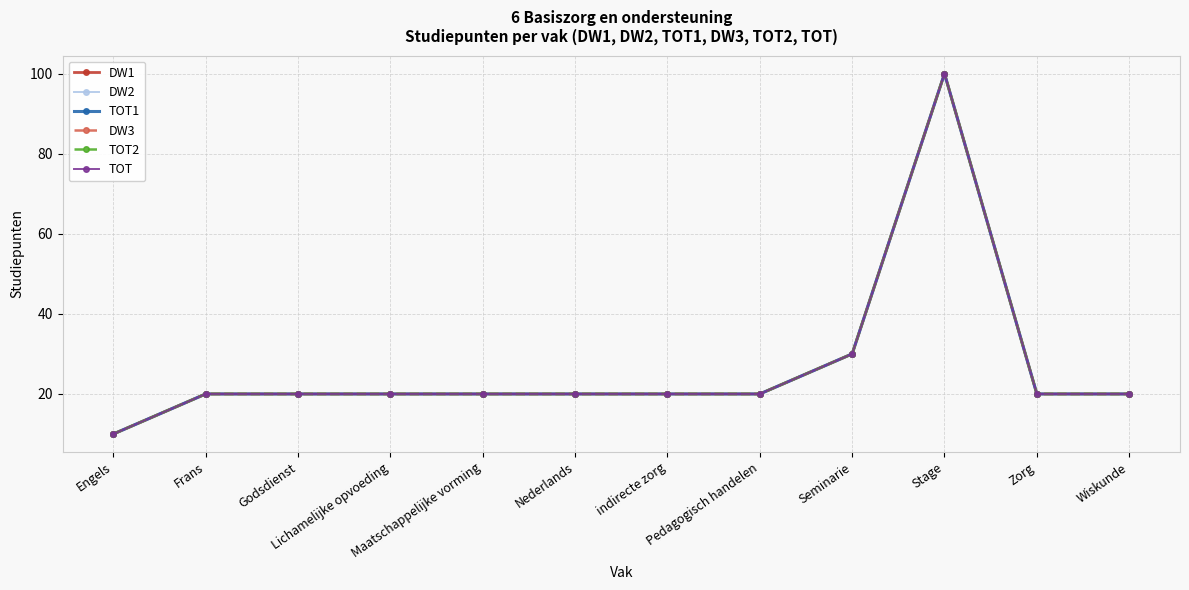

True or false: DW2 and TOT cross at least once.

False